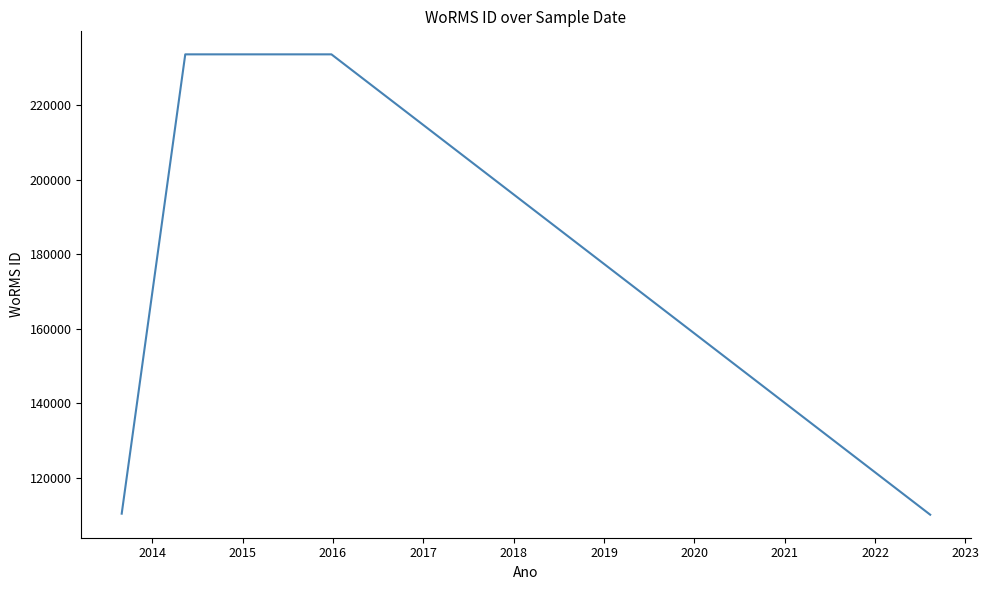

How many values are below 233592?

2